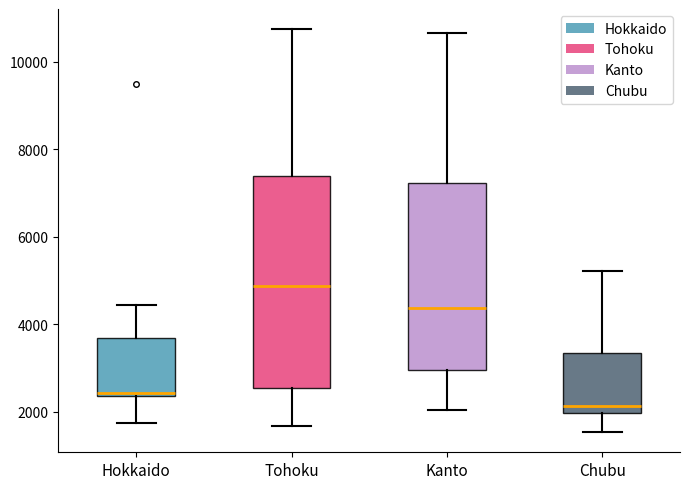

Reading left to right, transcribe this box plot: for each box, give where its median line is, the range the box spans, and where its two whiskers end, as read against the y-axis. The values are not printed on the chart, so give them approximately, as read against the axis.

Hokkaido: median 2400 (just above the box's lower edge), box 2400 to 3600, whiskers 1800 to 4400
Tohoku: median 4800, box 2600 to 7400, whiskers 1600 to 10800
Kanto: median 4400, box 3000 to 7200, whiskers 2000 to 10600
Chubu: median 2200, box 2000 to 3400, whiskers 1600 to 5200